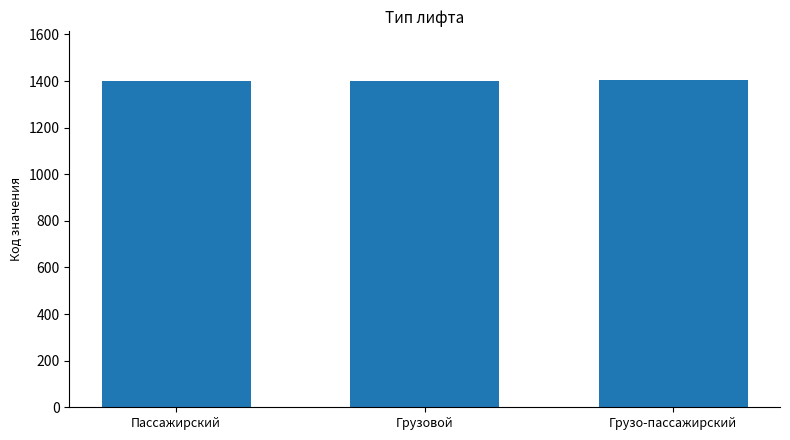

Are the bars grouped side by side (vs. stacked)?

No